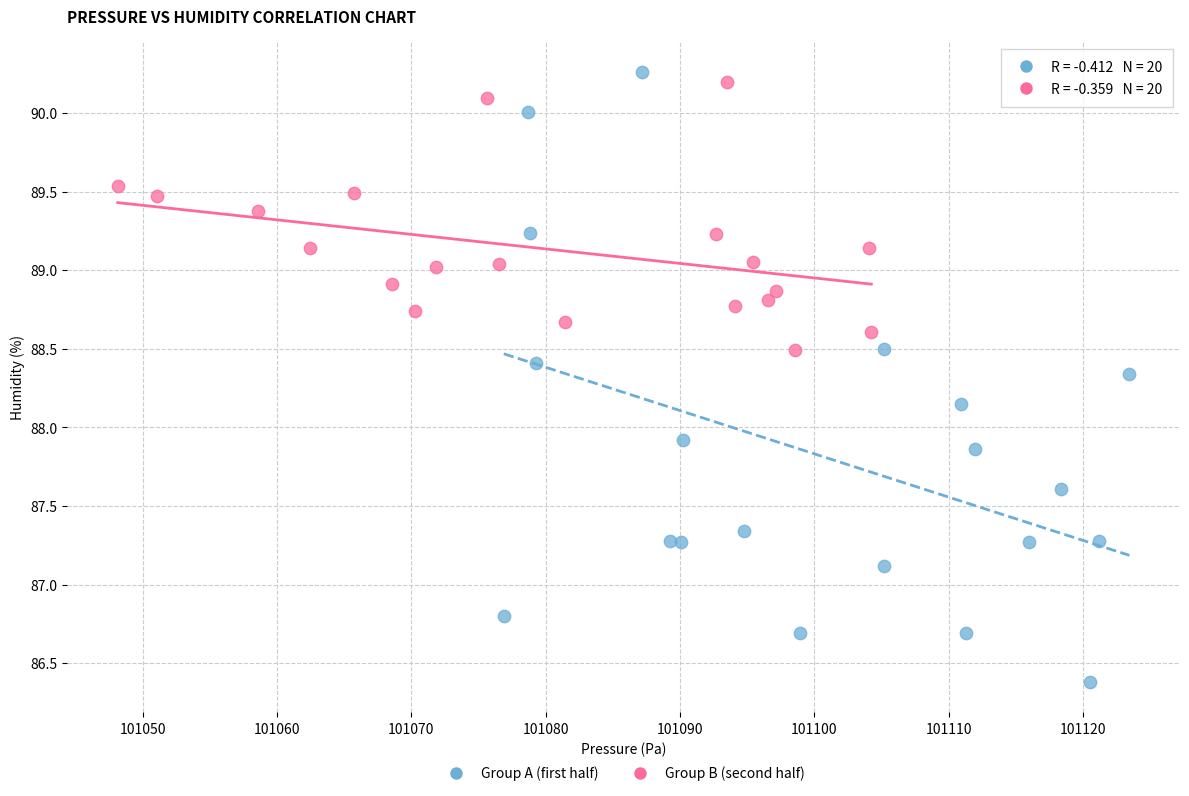

What are all the series names shown in the legend?

Group A (first half), Group B (second half)